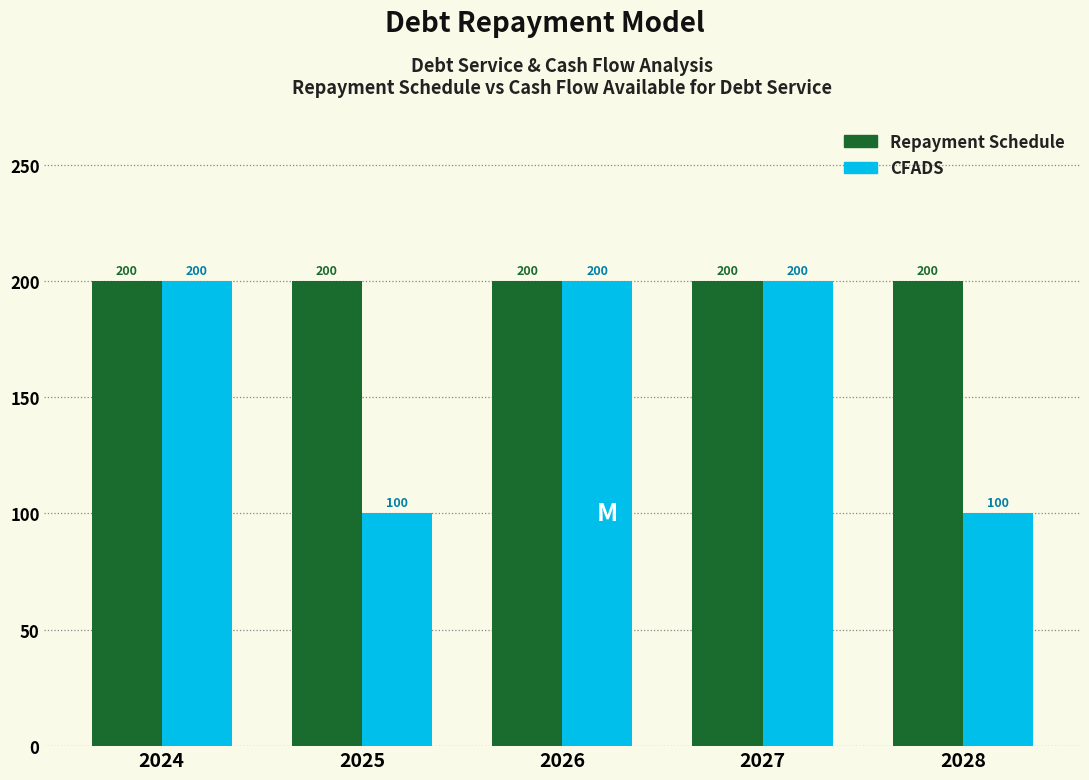

Rank the series by their average value, from highest to lowest.

Repayment Schedule, CFADS